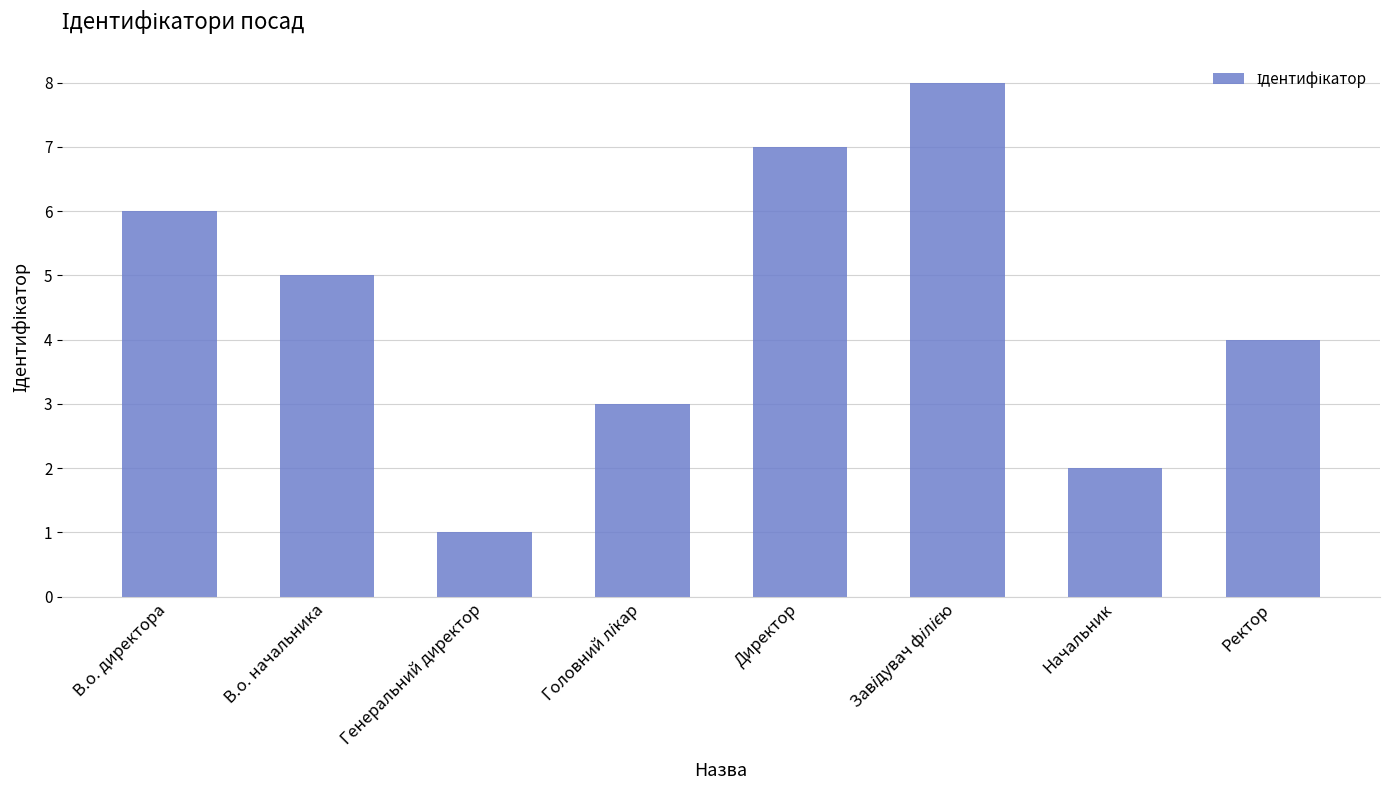

Read the value at Ректор.

4